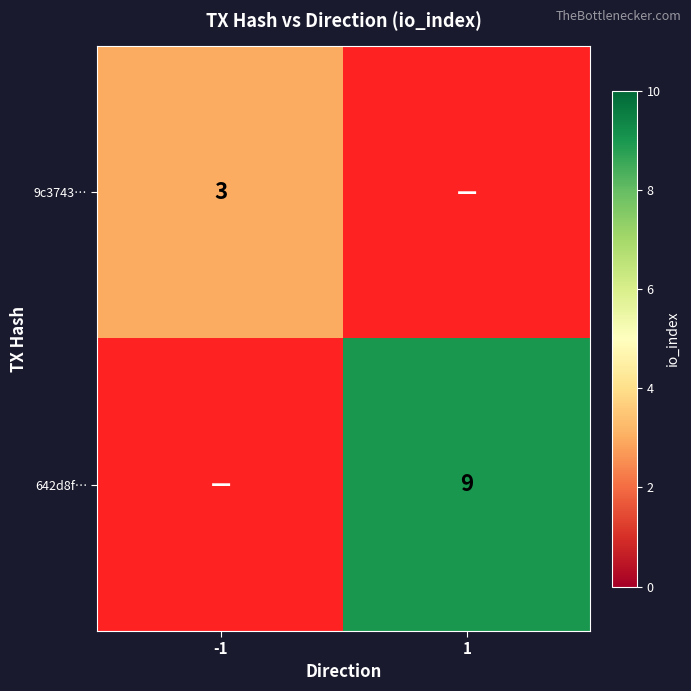

At how many categories does at least one series exceed 3?

1